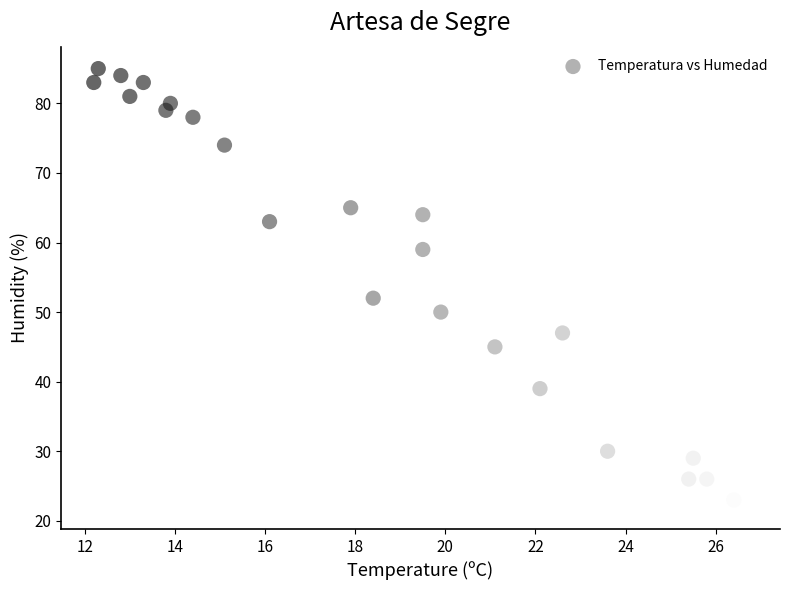

What is the range of Y values (max minus min)?

63